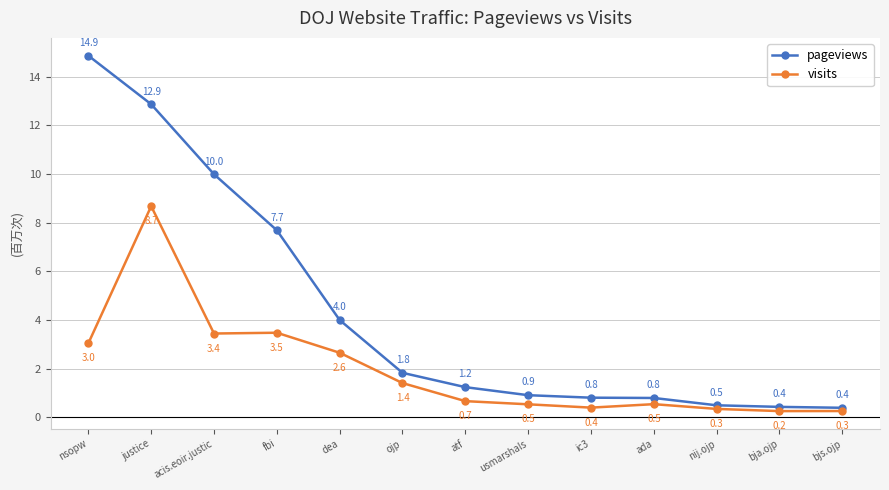

What is the difference between the pageviews values at justice and nij.ojp?

12.4